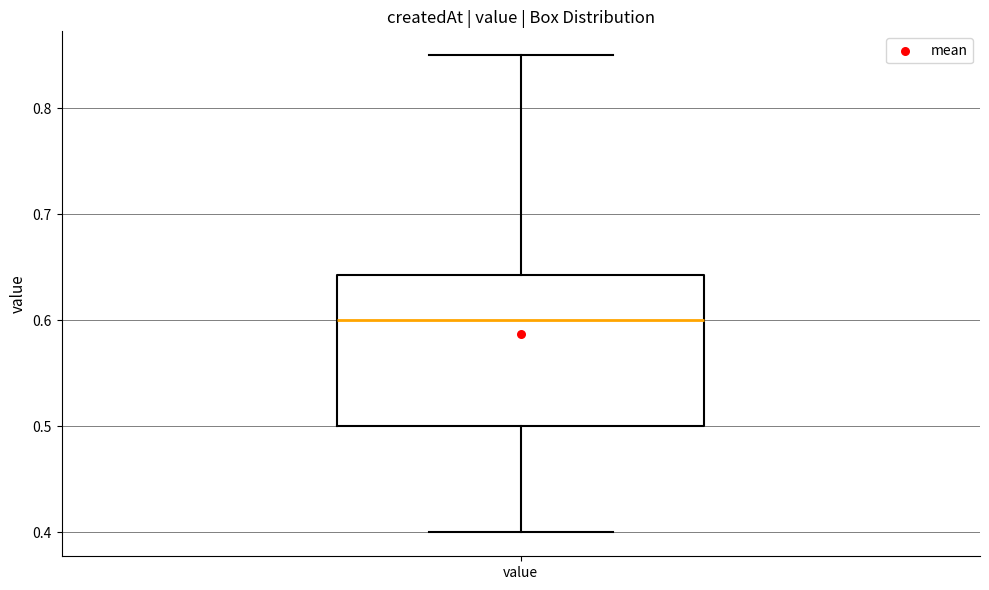

Read this box plot against the y-axis: the position of the median line, the range covered by the box, and the ends of both whiskers. The values are not printed on the chart, so give them approximately, as read against the axis.

median 0.60, box 0.50 to 0.64, whiskers 0.40 to 0.85